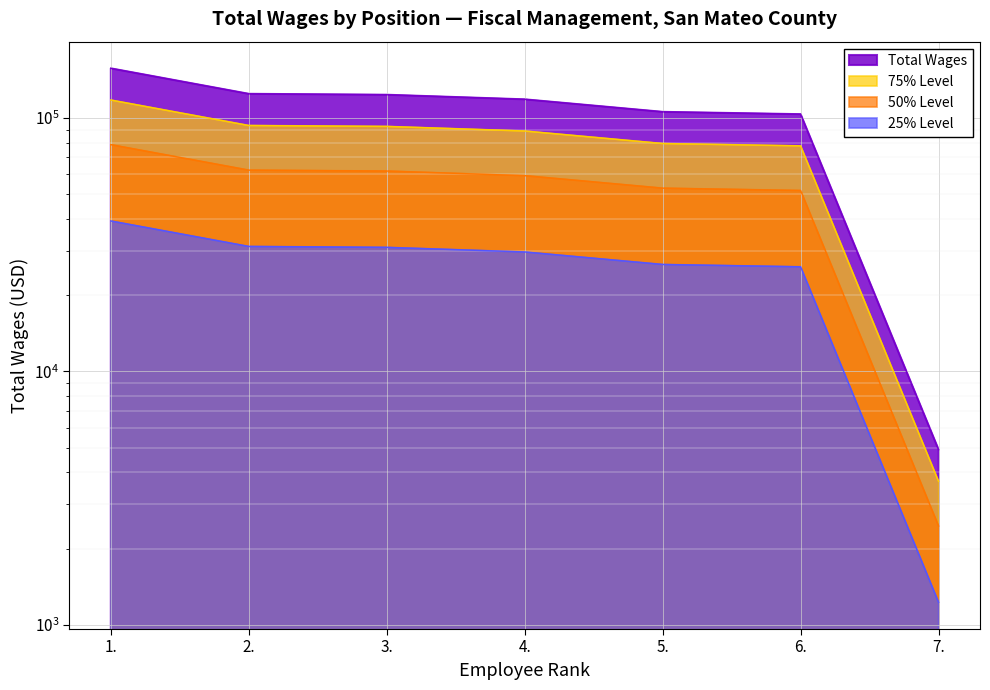

What is the ratio of the value at 2. to the value at 5.?

1.2